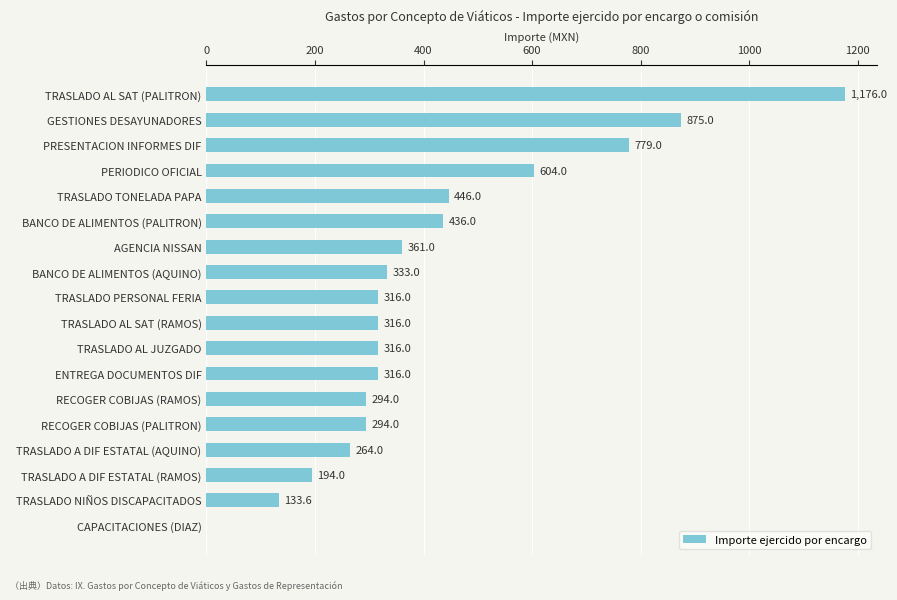

How many distinct data groups are displayed?

1